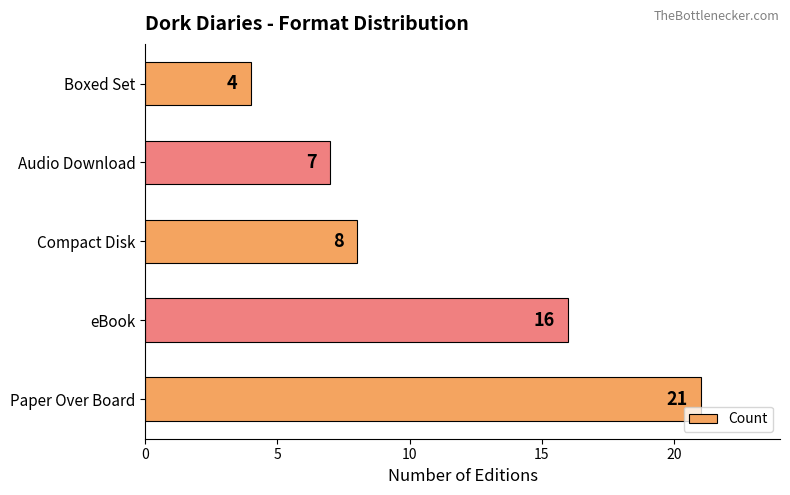

Which category has the lowest value across all series?

Boxed Set